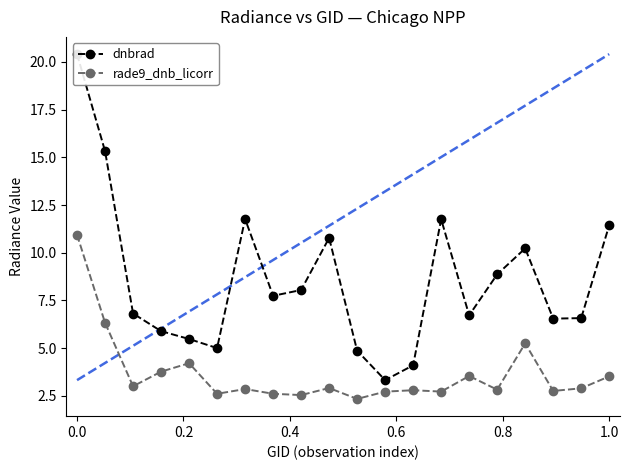

True or false: rade9_dnb_licorr has more than 0 points higher than both neighbors.

True